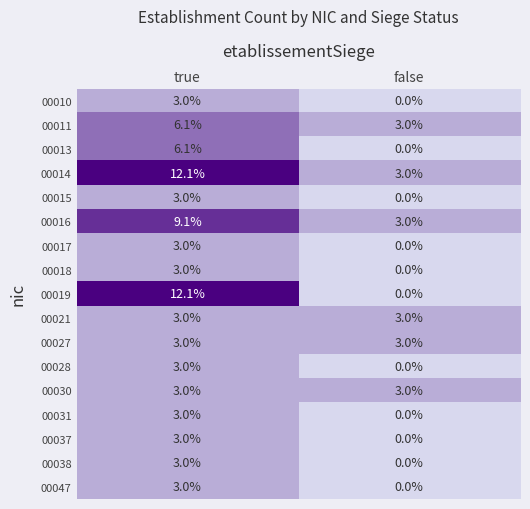

True or false: 00018 has a value of 0.6 at true.

False